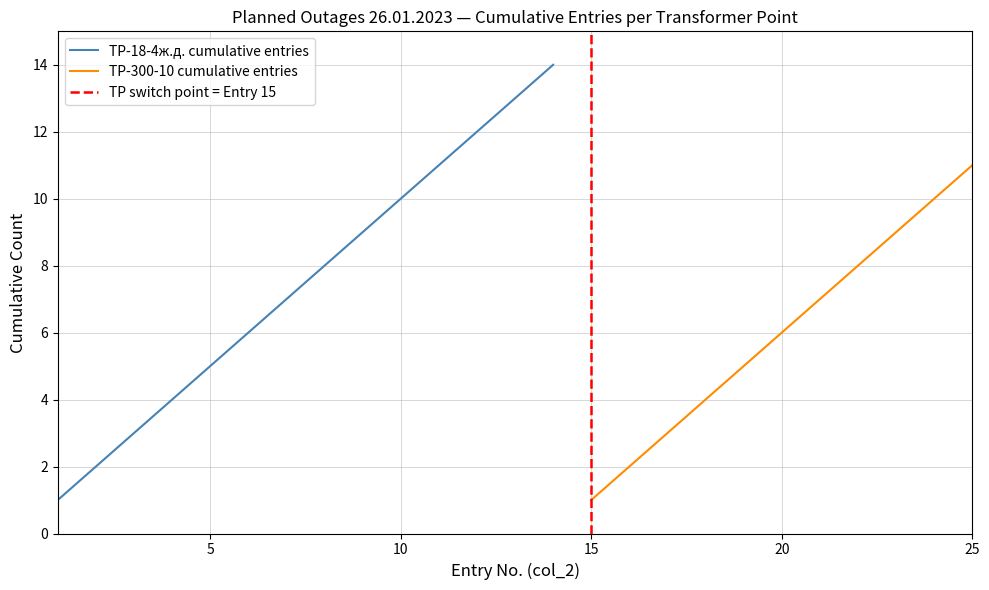

What is the highest value of the TP-18-4ж.д. cumulative entries series?

14